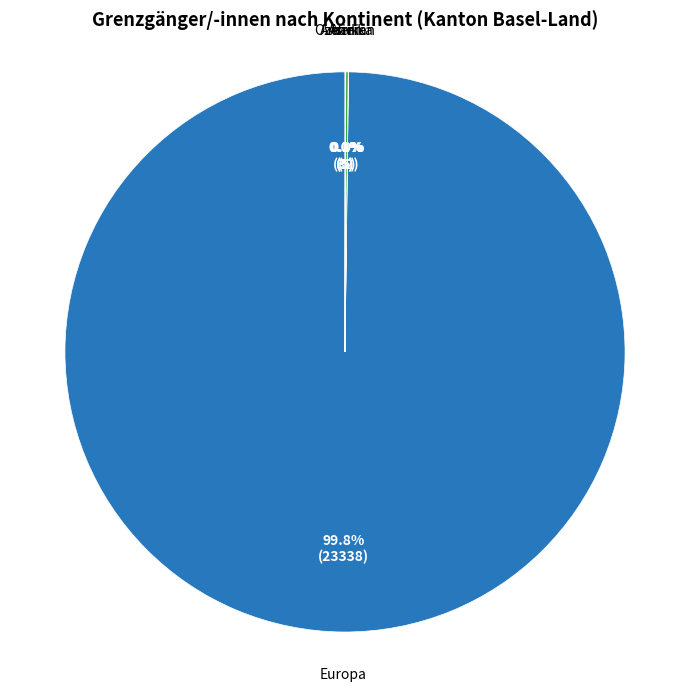

Does any single category account for the majority?

Yes